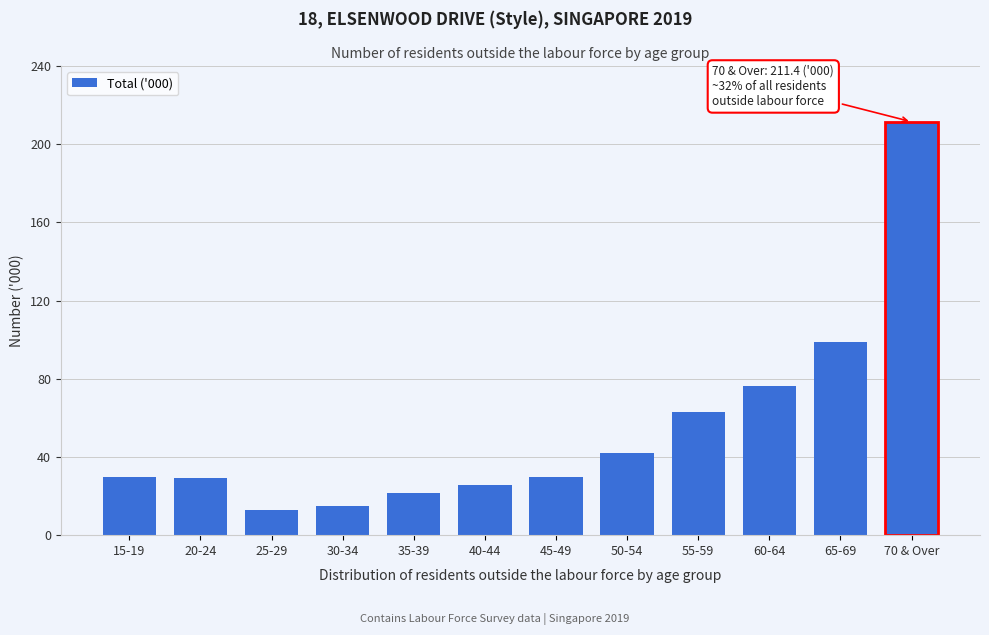

What is the maximum value shown in the chart?

211.4